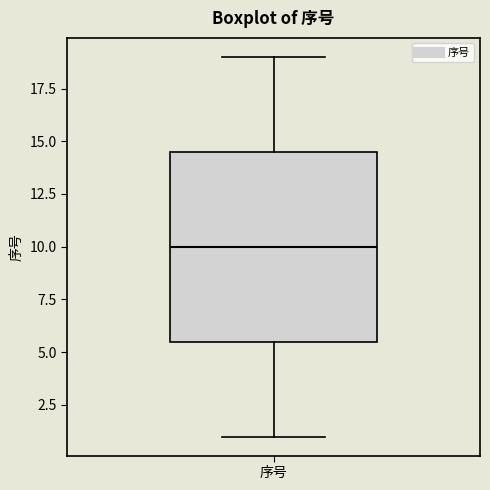

Where is the upper edge of the box for 序号 on the y-axis? The values are not printed on the chart, so give them approximately, as read against the axis.

14.5